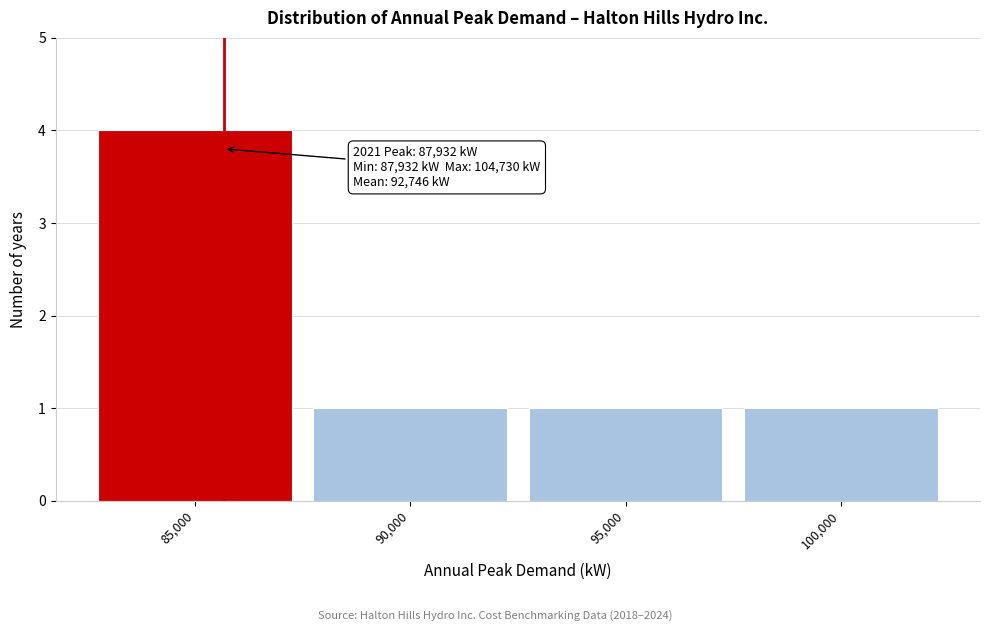

Reading left to right, what are all the values shown in this chart?

4	1	1	1